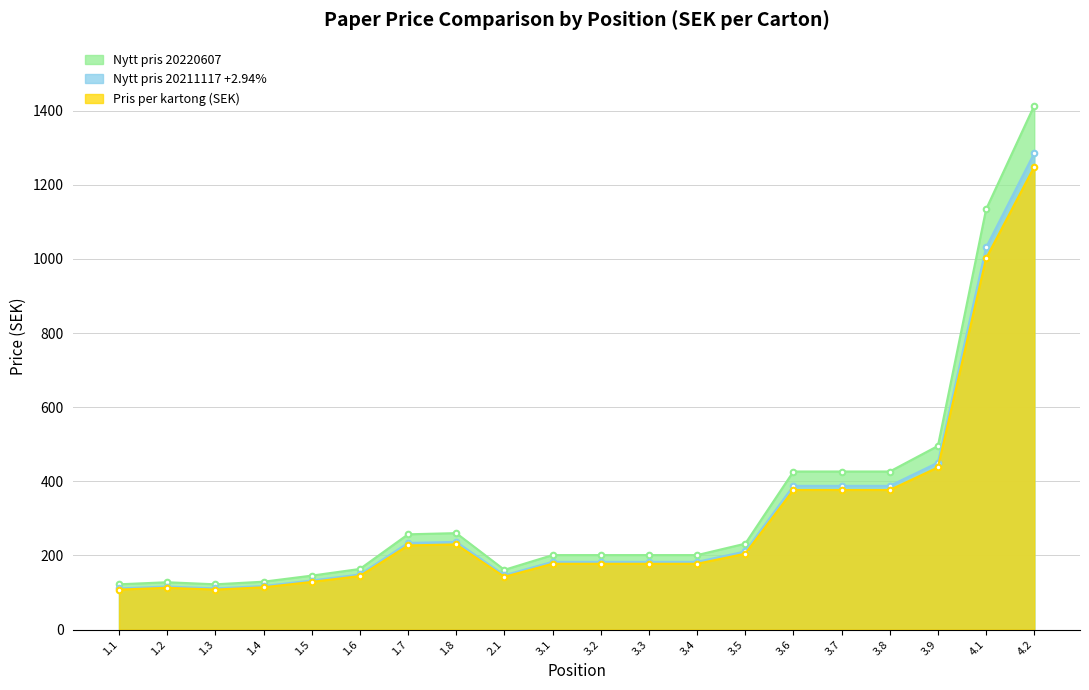

At which label is Pris per kartong (SEK) closest to 678?

3.9